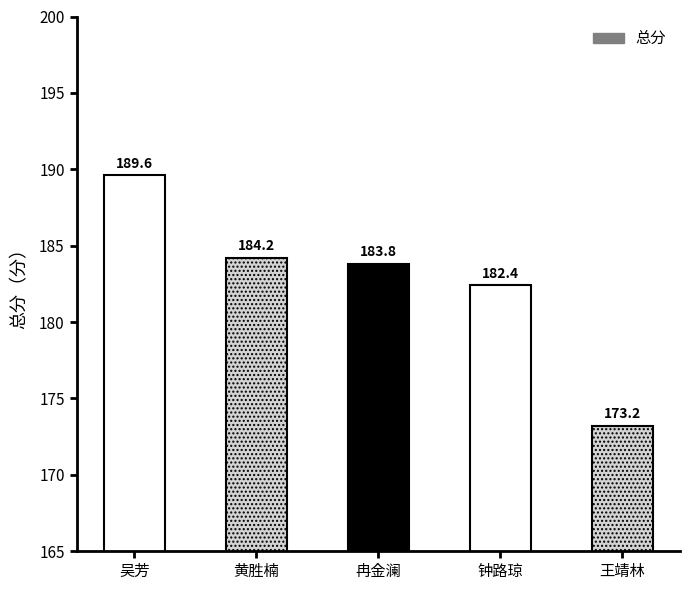

Is it true that the value at 王靖林 is 173.2?

True